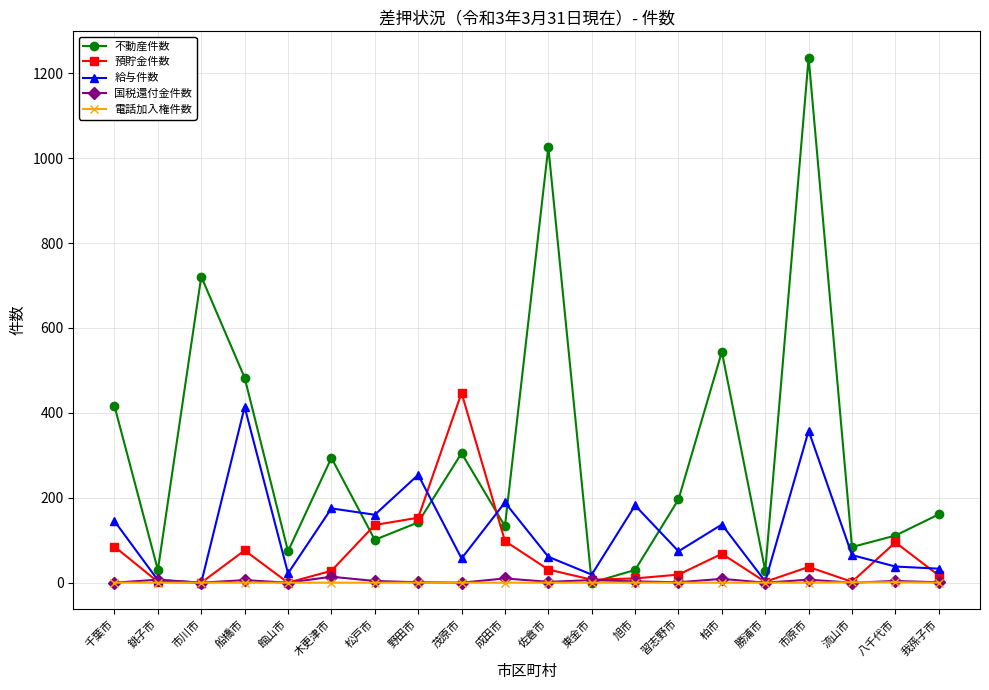

What is the difference between the maximum and second lowest values in the 電話加入権件数 series?

1